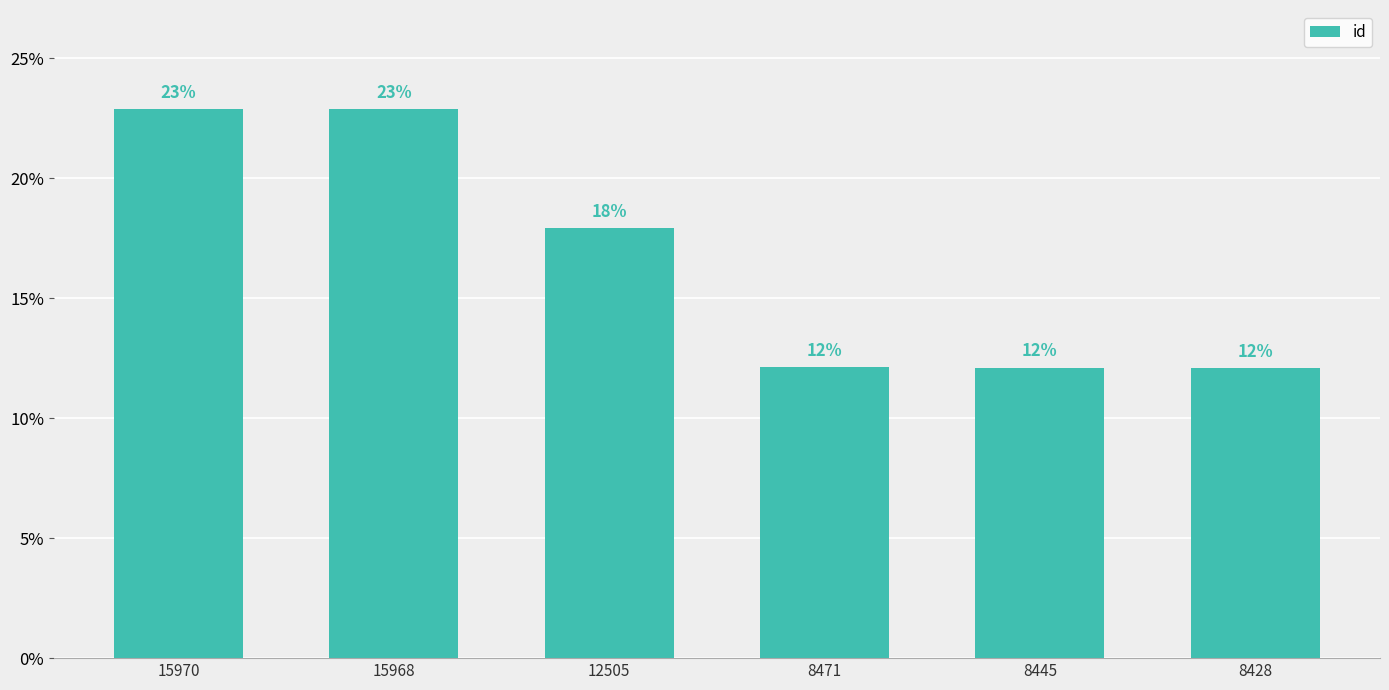

Approximately how many times larger is the value at 8471 compared to 8445?

1.0